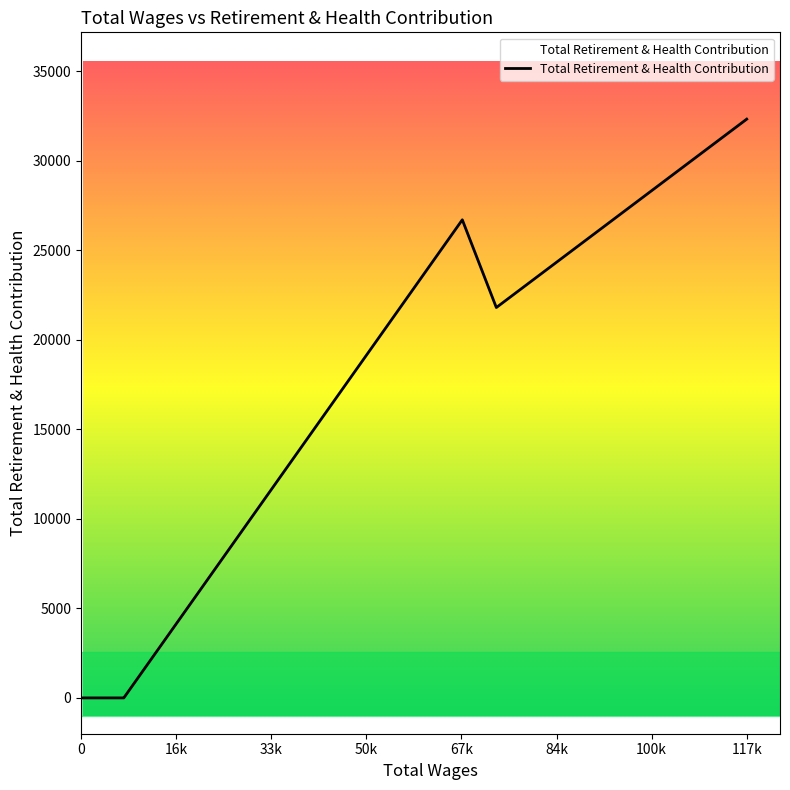

Does the chart have visible grid lines?

No